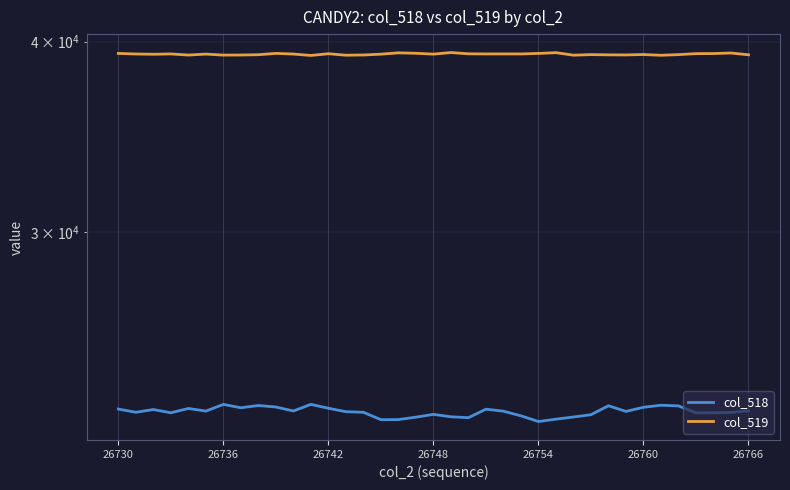

True or false: col_518 has more than 1 points higher than both neighbors.

True